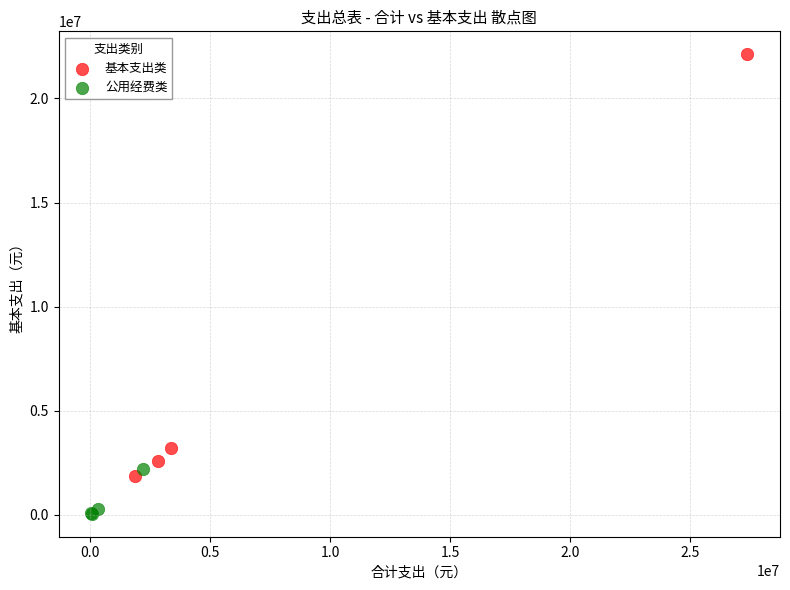

Which series reaches the minimum Y coordinate?

公用经费类